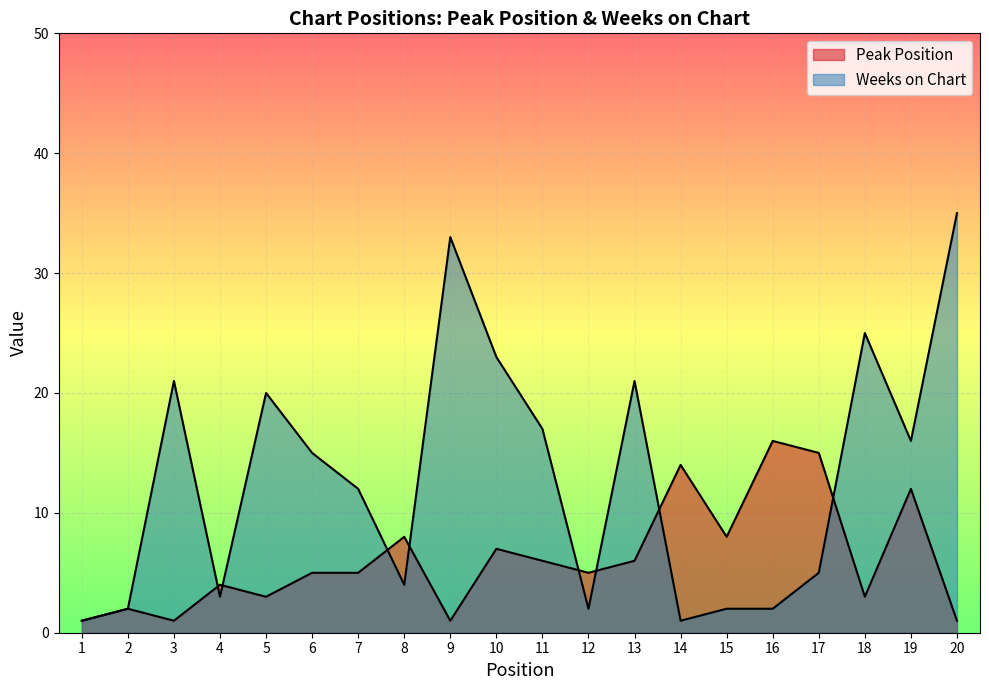

The Weeks on Chart series shows 1 at 14. True or false?

True